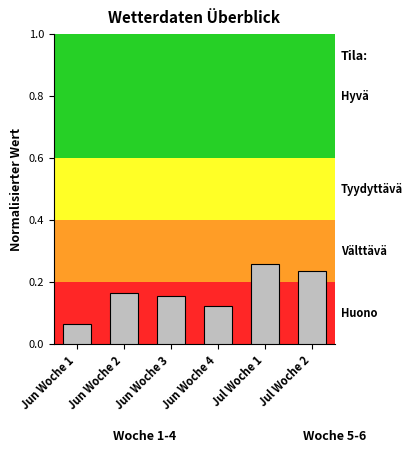

What is the label of the 4th bar from the left?

Jun Woche 4